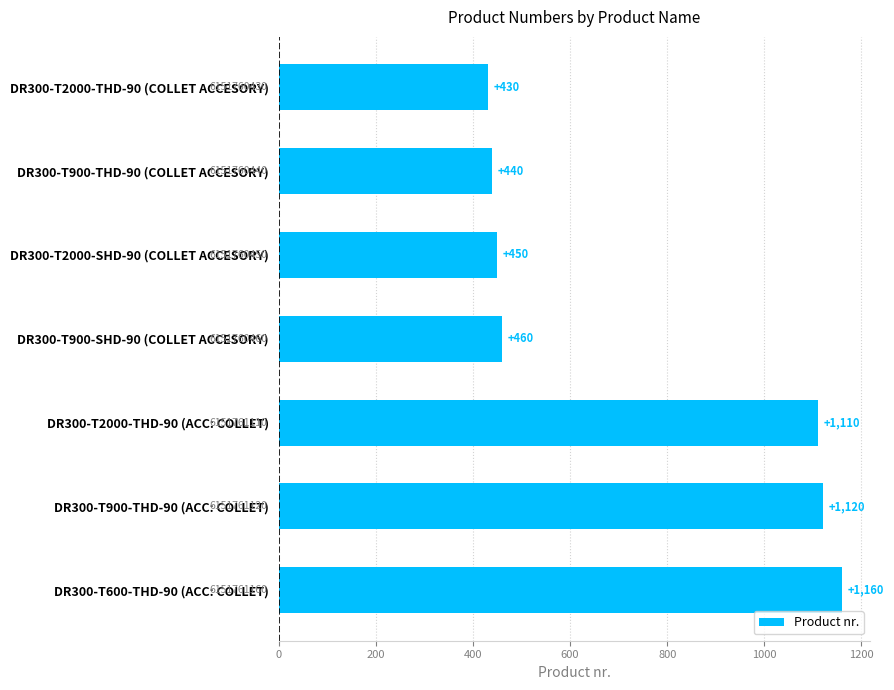

Reading top to bottom, extract all data points from this chart.

DR300-T2000-THD-90 (COLLET ACCESORY)=430	DR300-T900-THD-90 (COLLET ACCESORY)=440	DR300-T2000-SHD-90 (COLLET ACCESORY)=450	DR300-T900-SHD-90 (COLLET ACCESORY)=460	DR300-T2000-THD-90 (ACC: COLLET)=1110	DR300-T900-THD-90 (ACC: COLLET)=1120	DR300-T600-THD-90 (ACC: COLLET)=1160